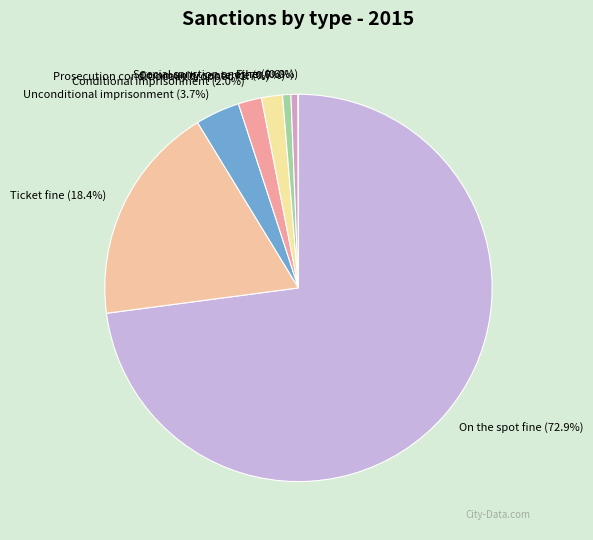

What is the total percentage of Prosecution conditionally dropped and Conditional imprisonment?

3.7%